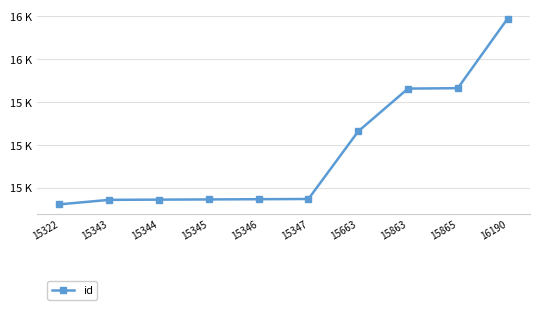

Does the chart have visible grid lines?

Yes